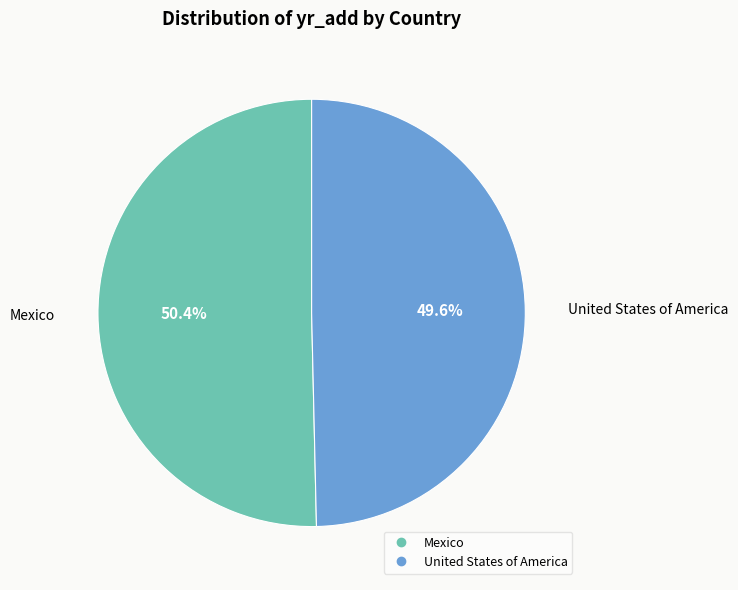

To the nearest percent, what percentage of the pie is United States of America?

50%